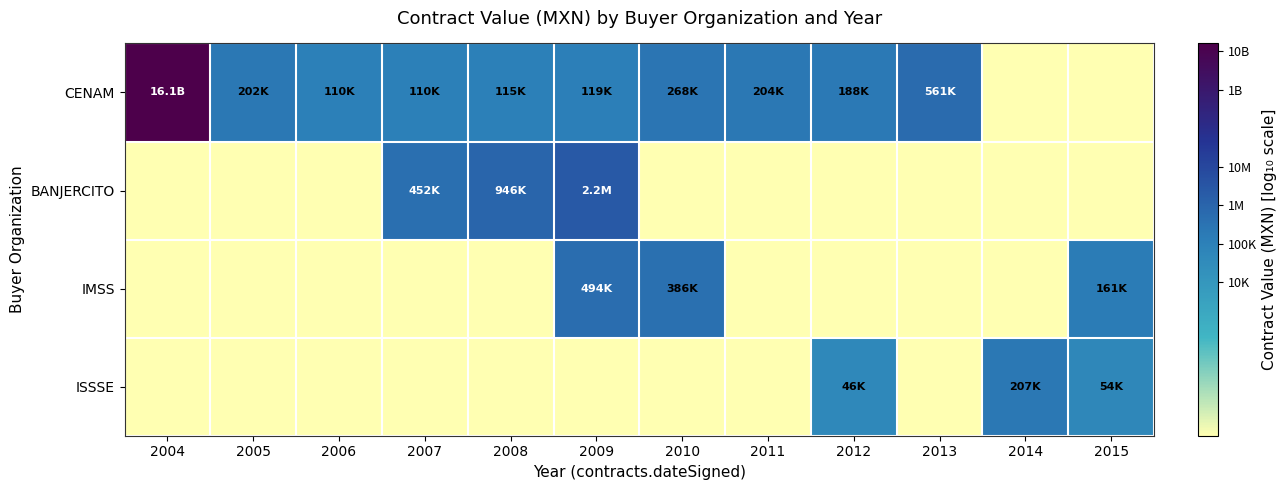

Which series has the largest total across all categories?

CENAM